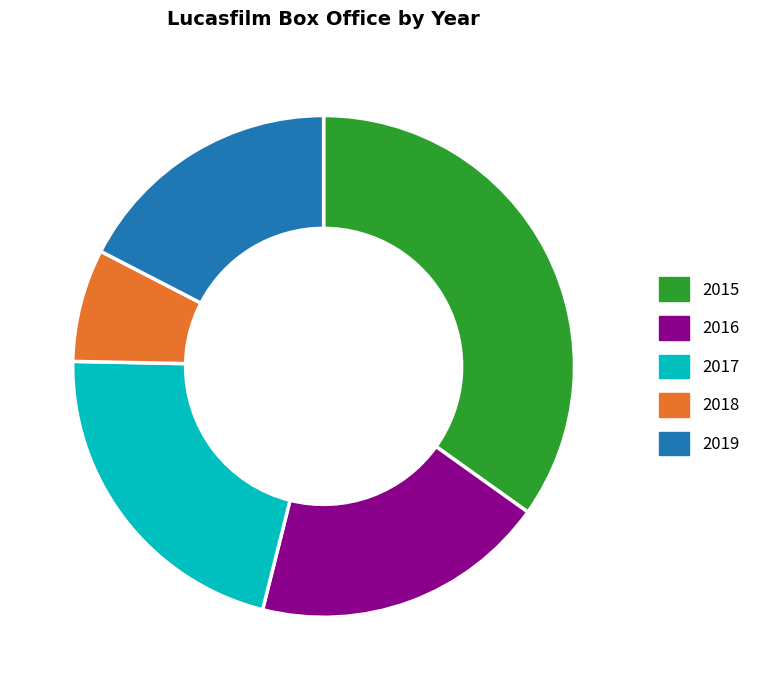

Approximately how many times larger is the value at 2017 compared to 2015?

0.6